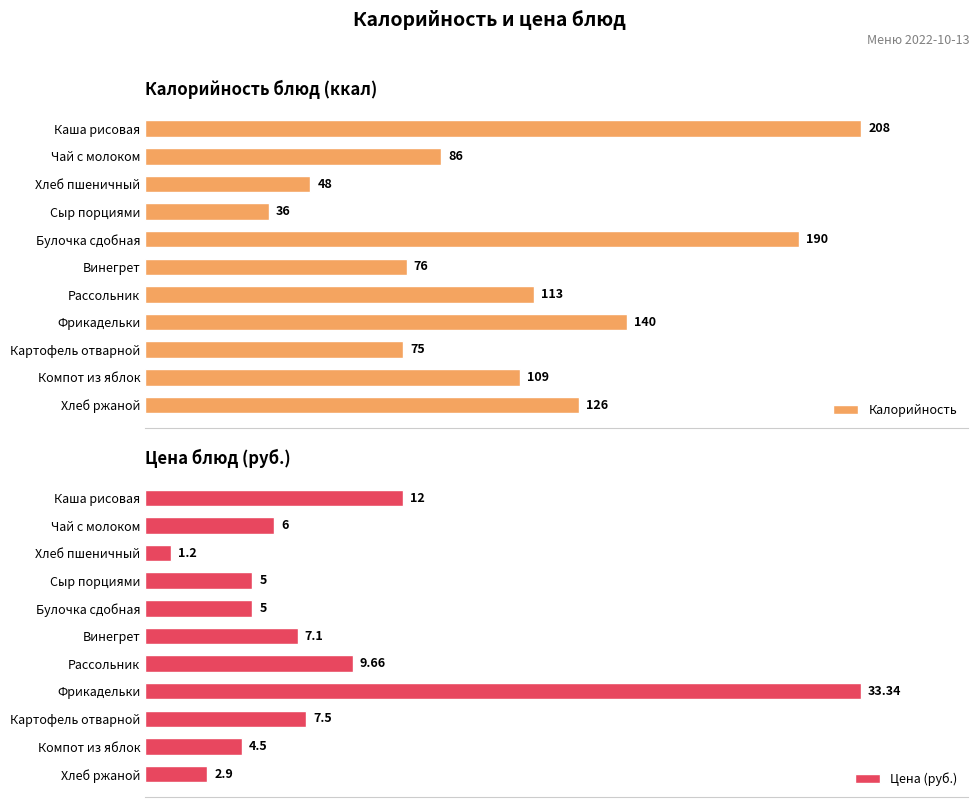

What is the difference between the maximum and minimum values in the Цена (руб.) series?

32.1